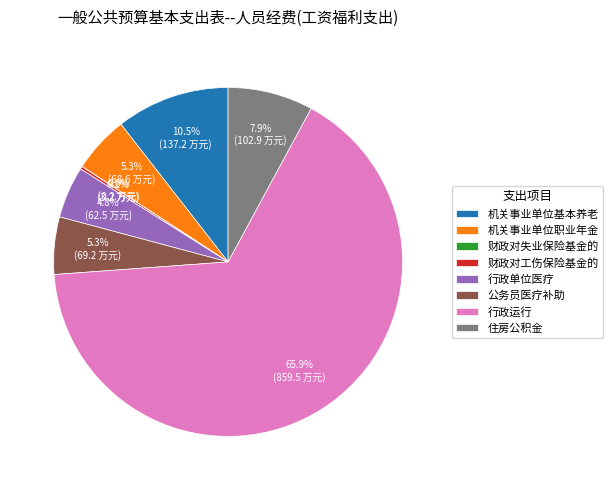

Which category accounts for the majority?

行政运行